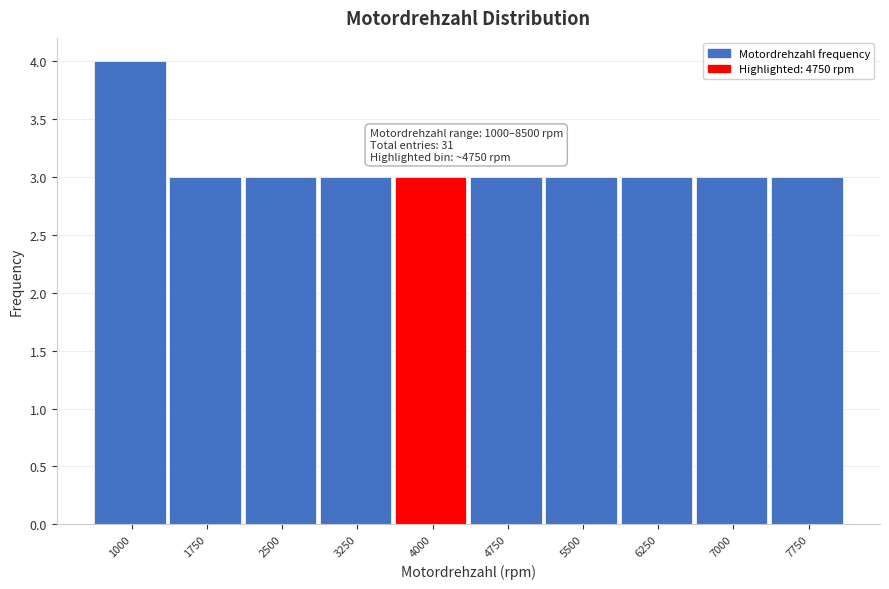

Reading left to right, extract all data points from this chart.

4	3	3	3	3	3	3	3	3	3